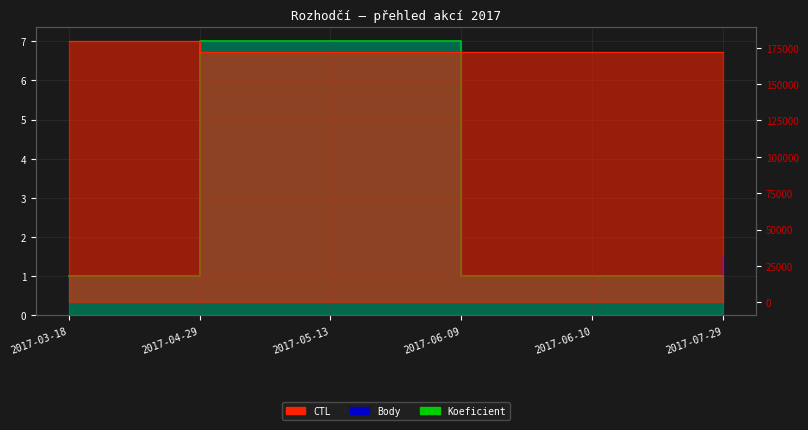

What is the sum of all CTL values?

1038924.0